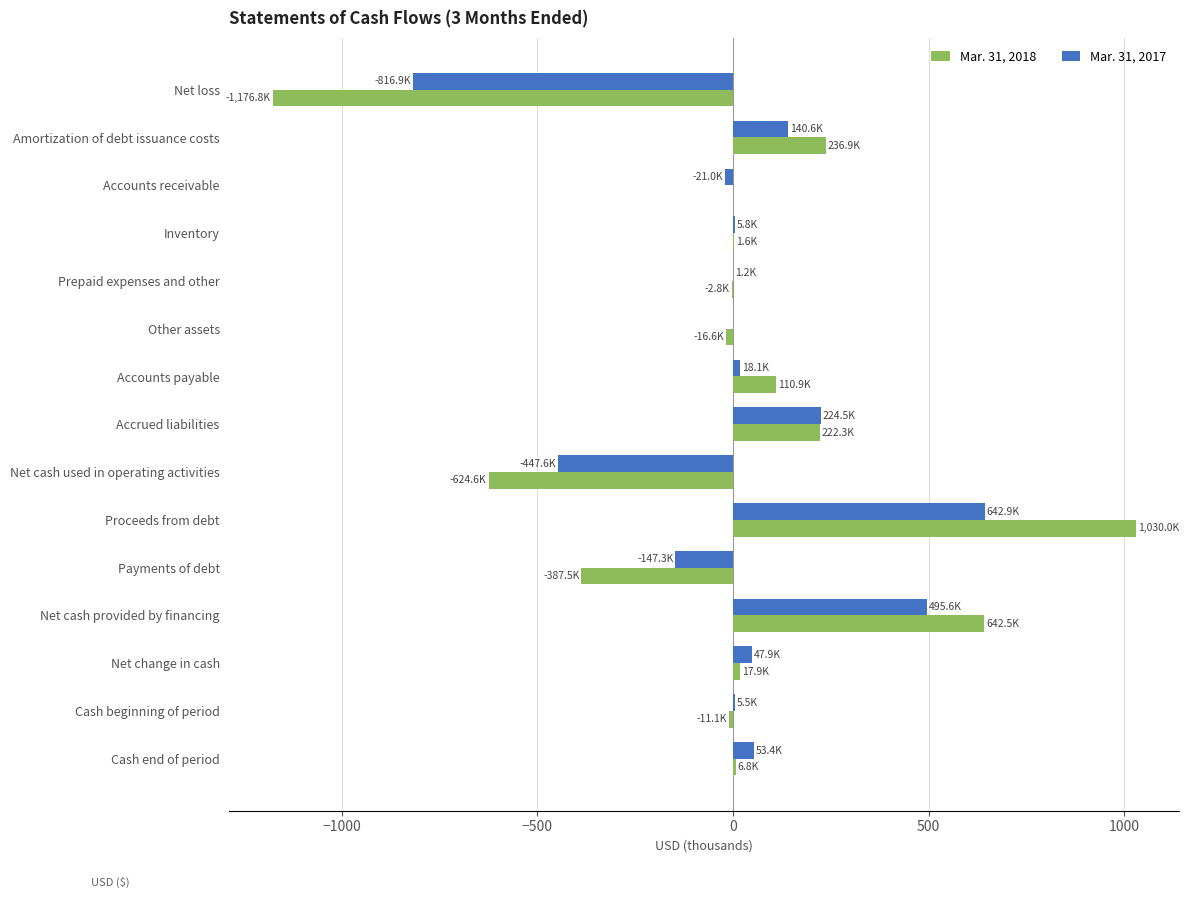

What is the total value across all series at Amortization of debt issuance costs?

377.6